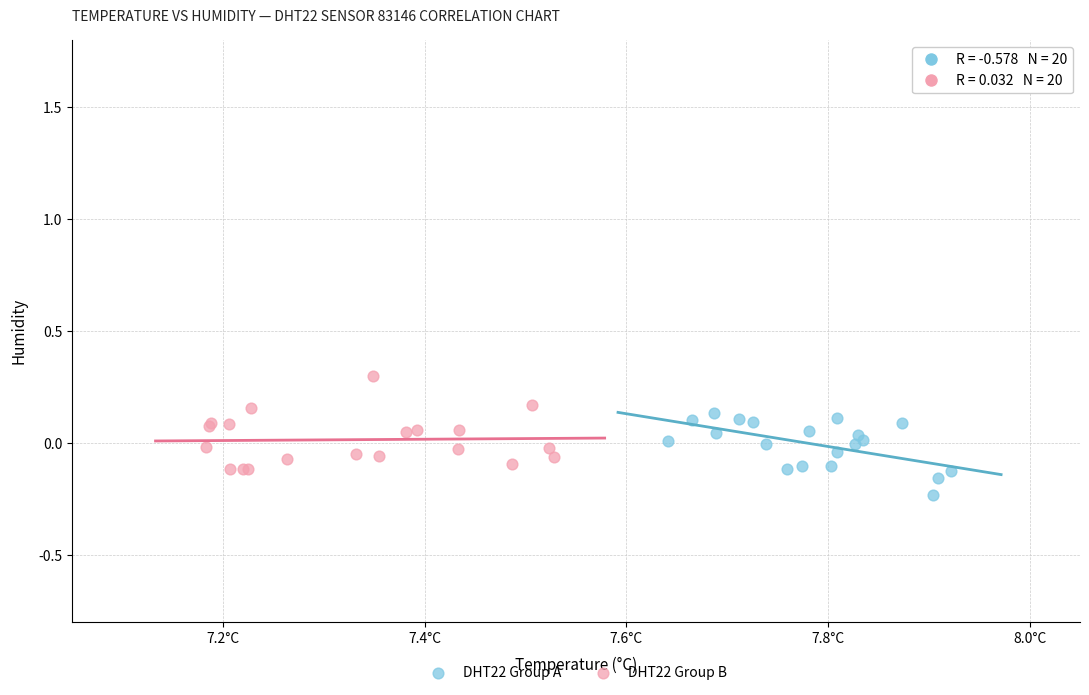

Which series reaches the maximum Y coordinate?

DHT22 Group B